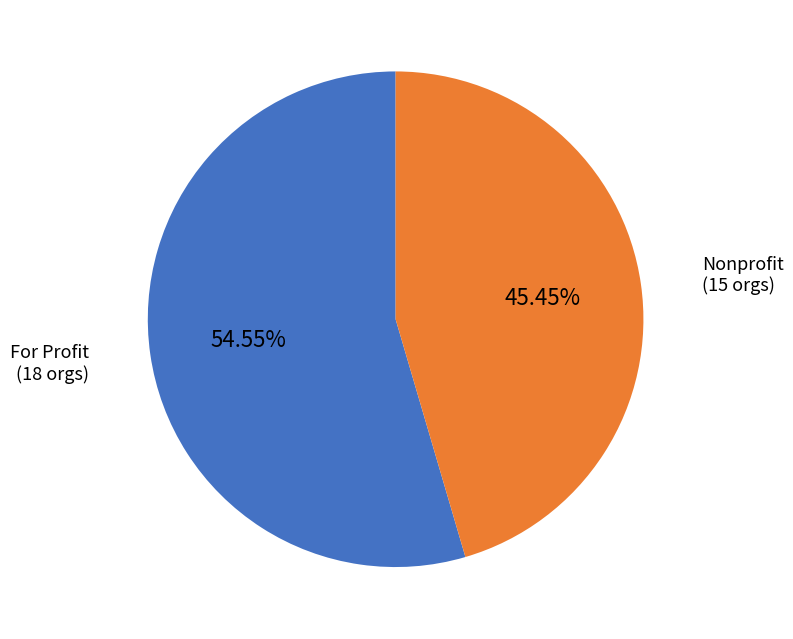

Which slice represents more than half of the pie?

For Profit